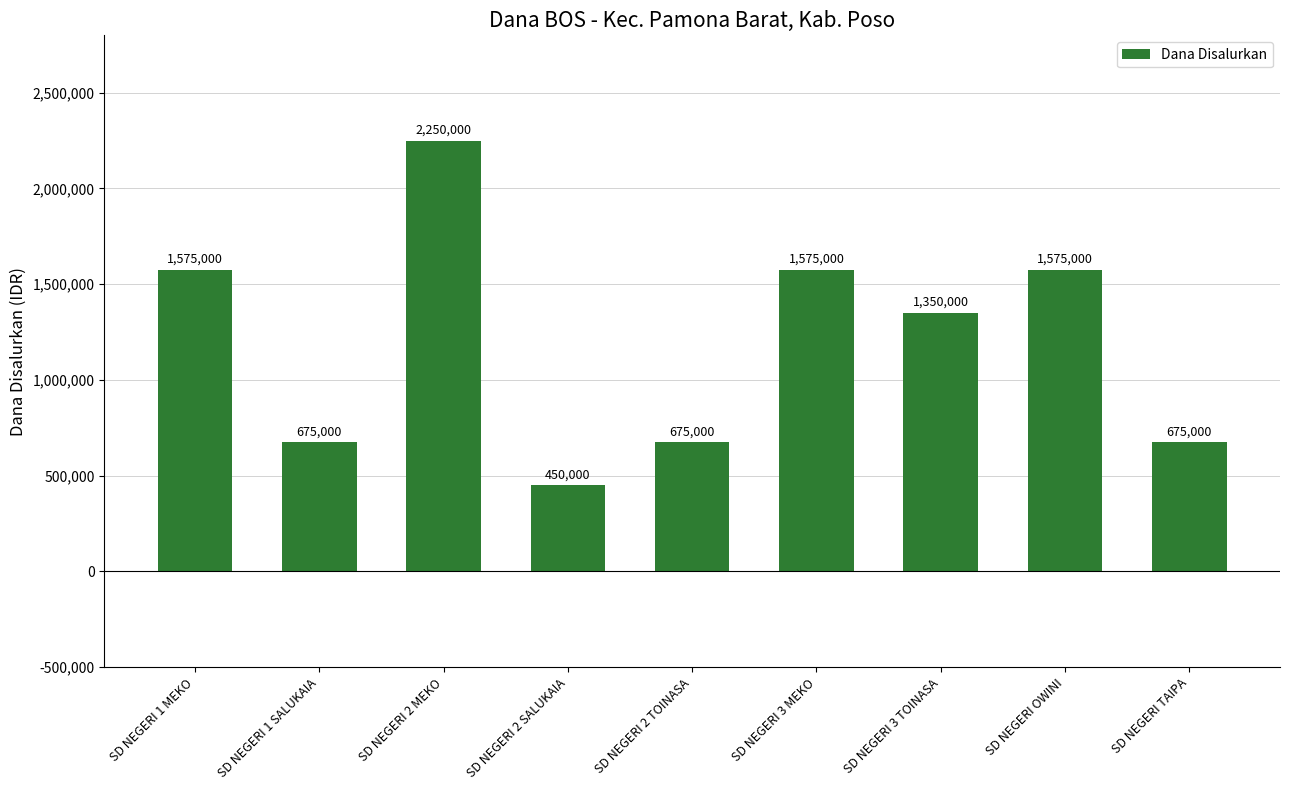

Approximately how many times larger is the value at SD NEGERI 1 SALUKAIA compared to SD NEGERI 2 SALUKAIA?

1.5